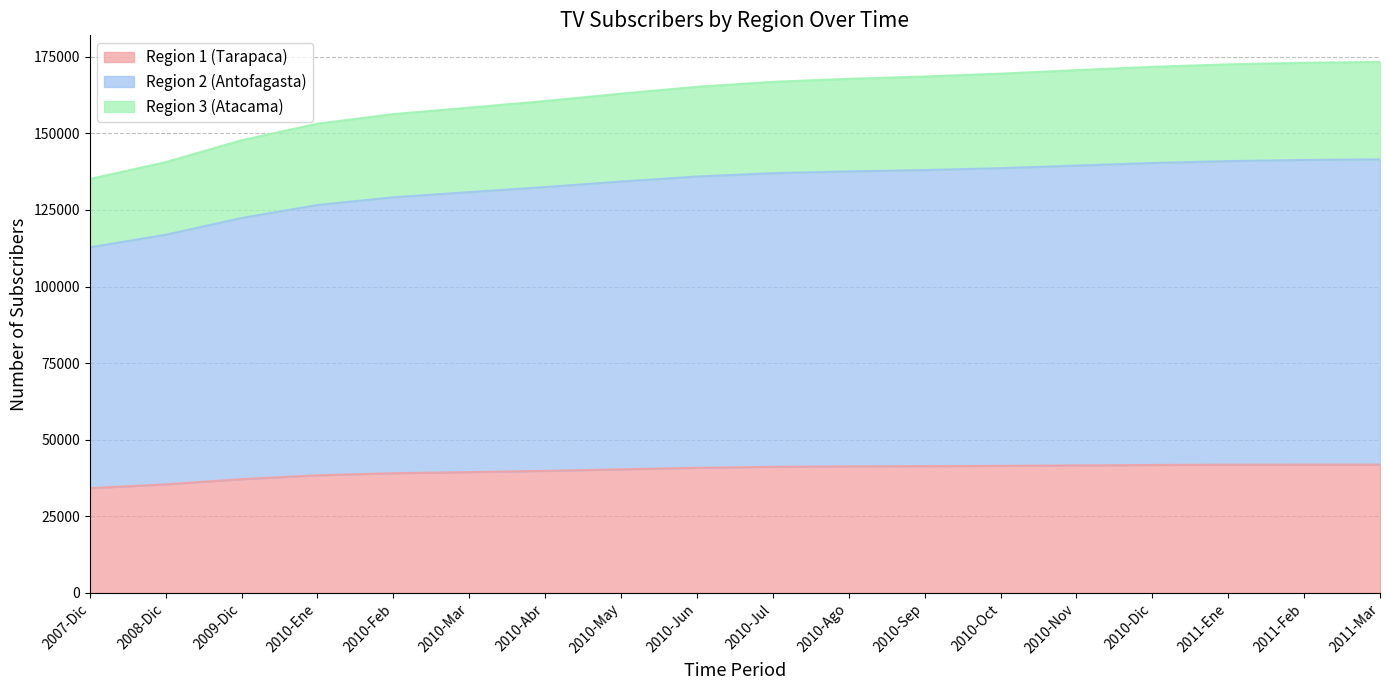

True or false: Region 3 (Atacama) and Region 2 (Antofagasta) cross at least once.

False